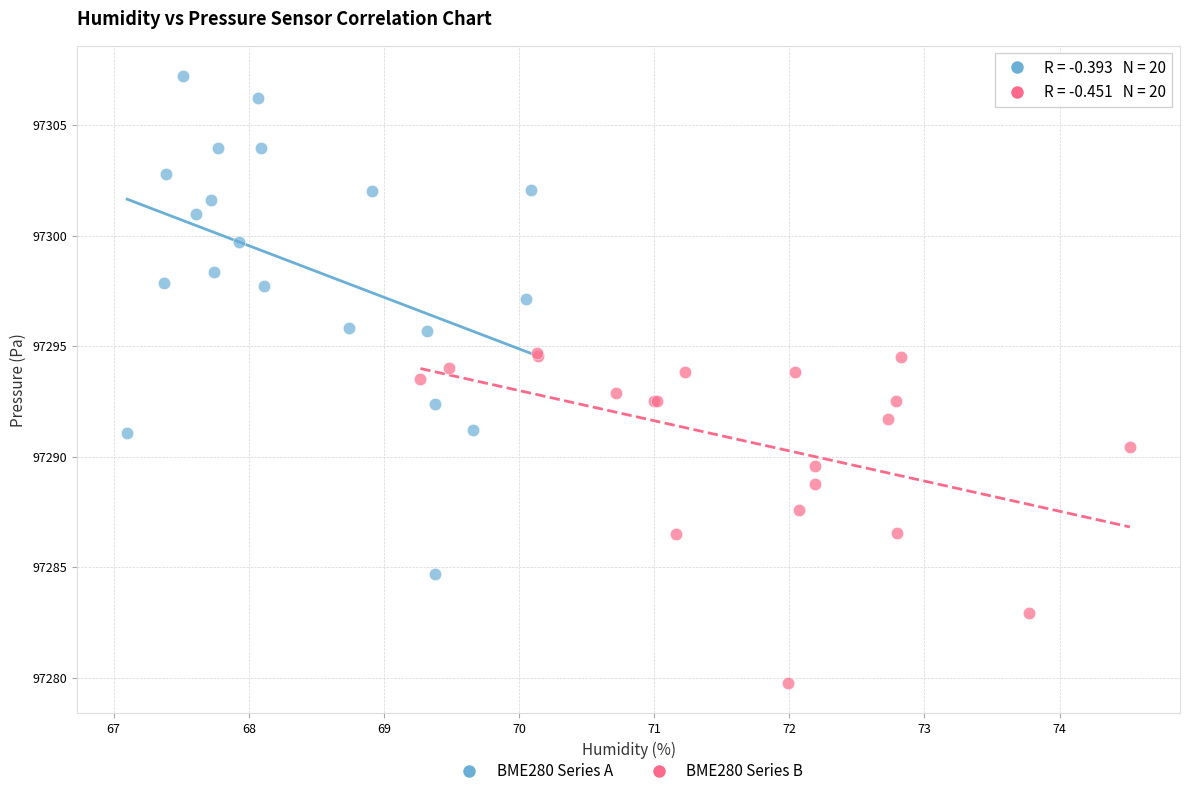

Which series has the largest Y range (max minus min)?

BME280 Series A